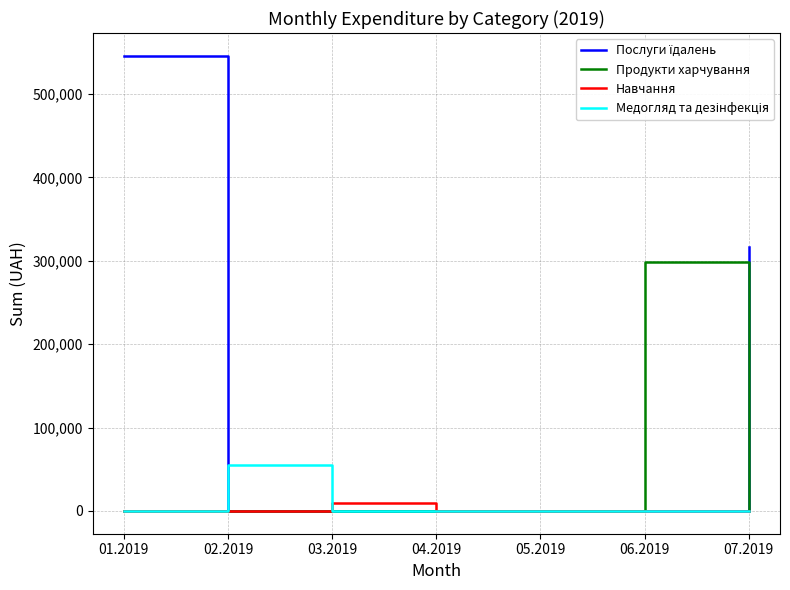

At which category is the sum across all series the highest?

01.2019